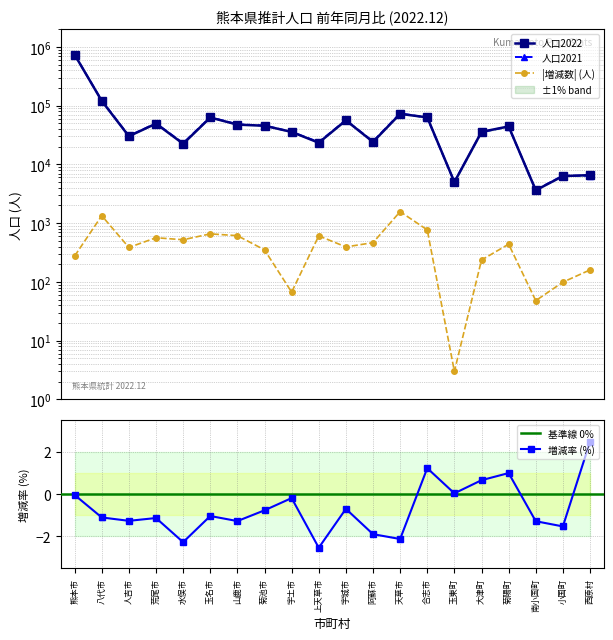

Reading left to right, list all the values displayed in this chart.

人口2022: 熊本市=737889.0	八代市=120337.0	人吉市=30181.0	荒尾市=49491.0	水俣市=22446.0	玉名市=62885.0	山鹿市=47555.0	菊池市=45520.0	宇土市=35734.0	上天草市=23366.0	宇城市=56196.0	阿蘇市=24136.0	天草市=72480.0	合志市=63238.0	玉東町=5010.0	大津町=35800.0	菊陽町=44320.0	南小国町=3630.0	小国町=6331.0	西原村=6577.0
人口2021: 熊本市=738164.0	八代市=121676.0	人吉市=30566.0	荒尾市=50055.0	水俣市=22967.0	玉名市=63541.0	山鹿市=48167.0	菊池市=45870.0	宇土市=35800.0	上天草市=23973.0	宇城市=56589.0	阿蘇市=24601.0	天草市=74049.0	合志市=62470.0	玉東町=5008.0	大津町=35565.0	菊陽町=43882.0	南小国町=3677.0	小国町=6429.0	西原村=6418.0
増減率(%): 熊本市=-0.0	八代市=-1.1	人吉市=-1.3	荒尾市=-1.1	水俣市=-2.3	玉名市=-1.0	山鹿市=-1.3	菊池市=-0.8	宇土市=-0.2	上天草市=-2.5	宇城市=-0.7	阿蘇市=-1.9	天草市=-2.1	合志市=1.2	玉東町=0.0	大津町=0.7	菊陽町=1.0	南小国町=-1.3	小国町=-1.5	西原村=2.5